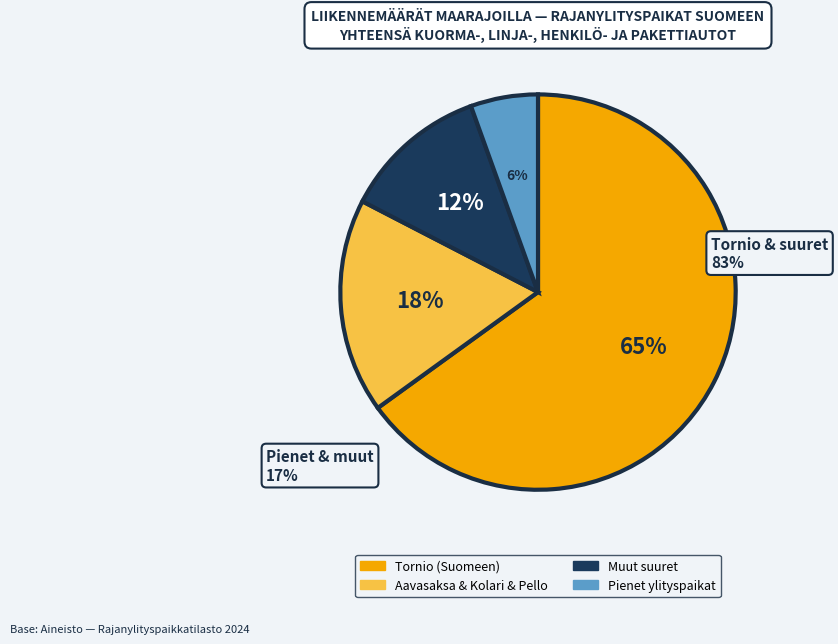

Is there a majority slice in this chart?

Yes